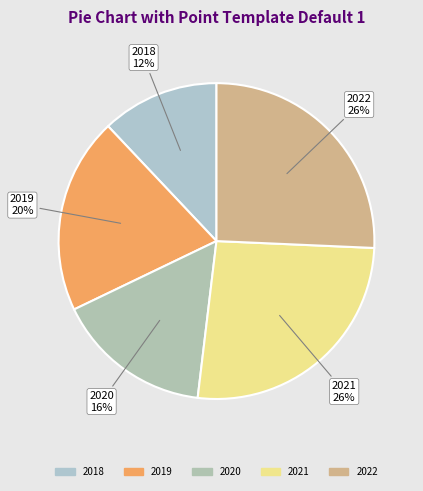

How many slices are in this pie chart?

5